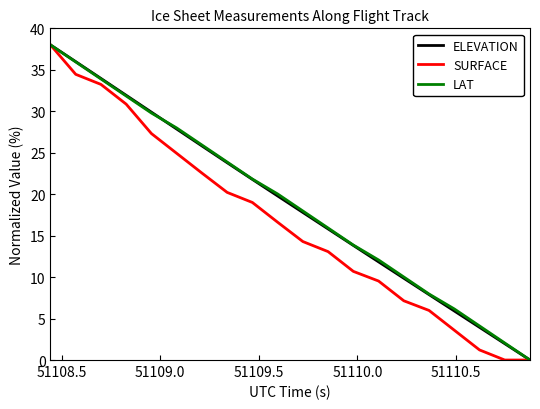

What is the maximum value shown in the chart?

38.0